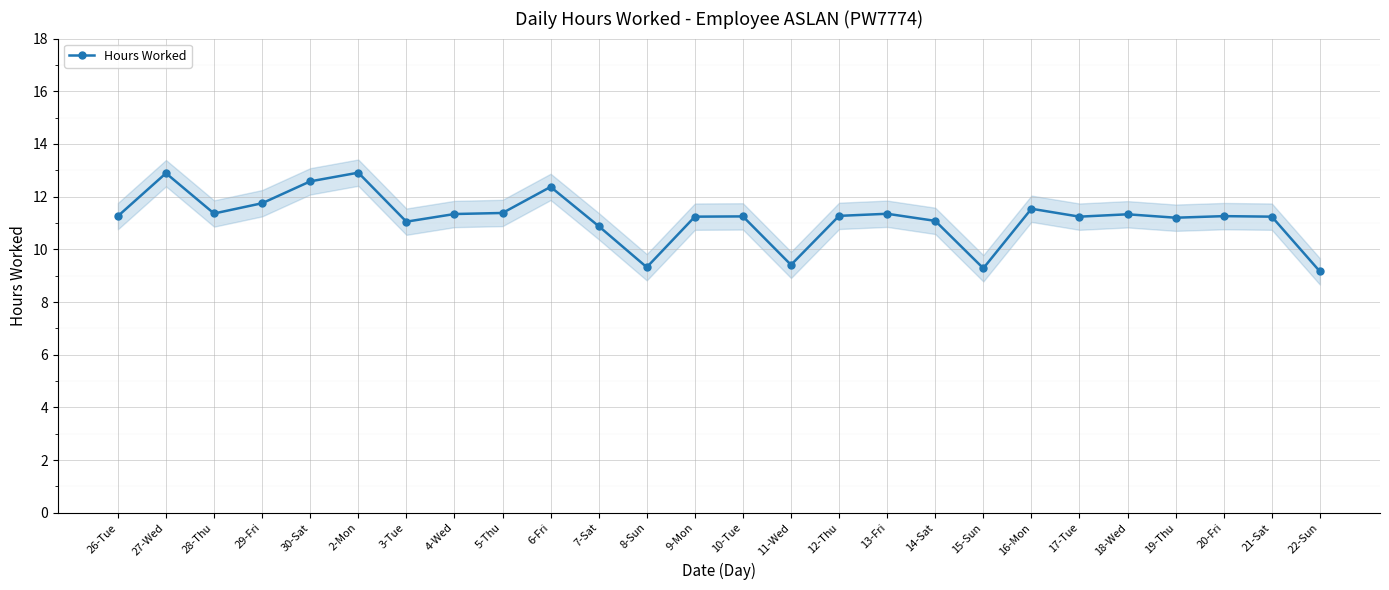

The value at 19-Thu is 11.2. True or false?

True